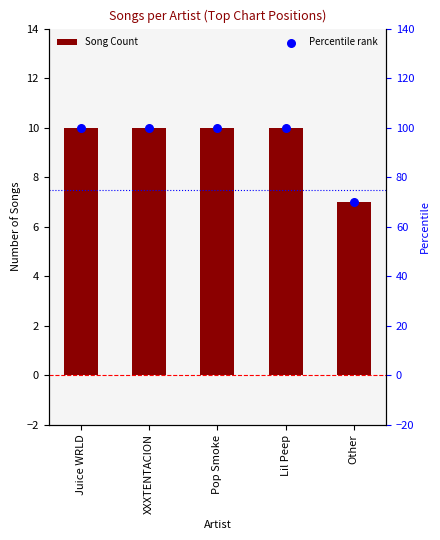

What are all the series names shown in the legend?

Song Count, Percentile rank